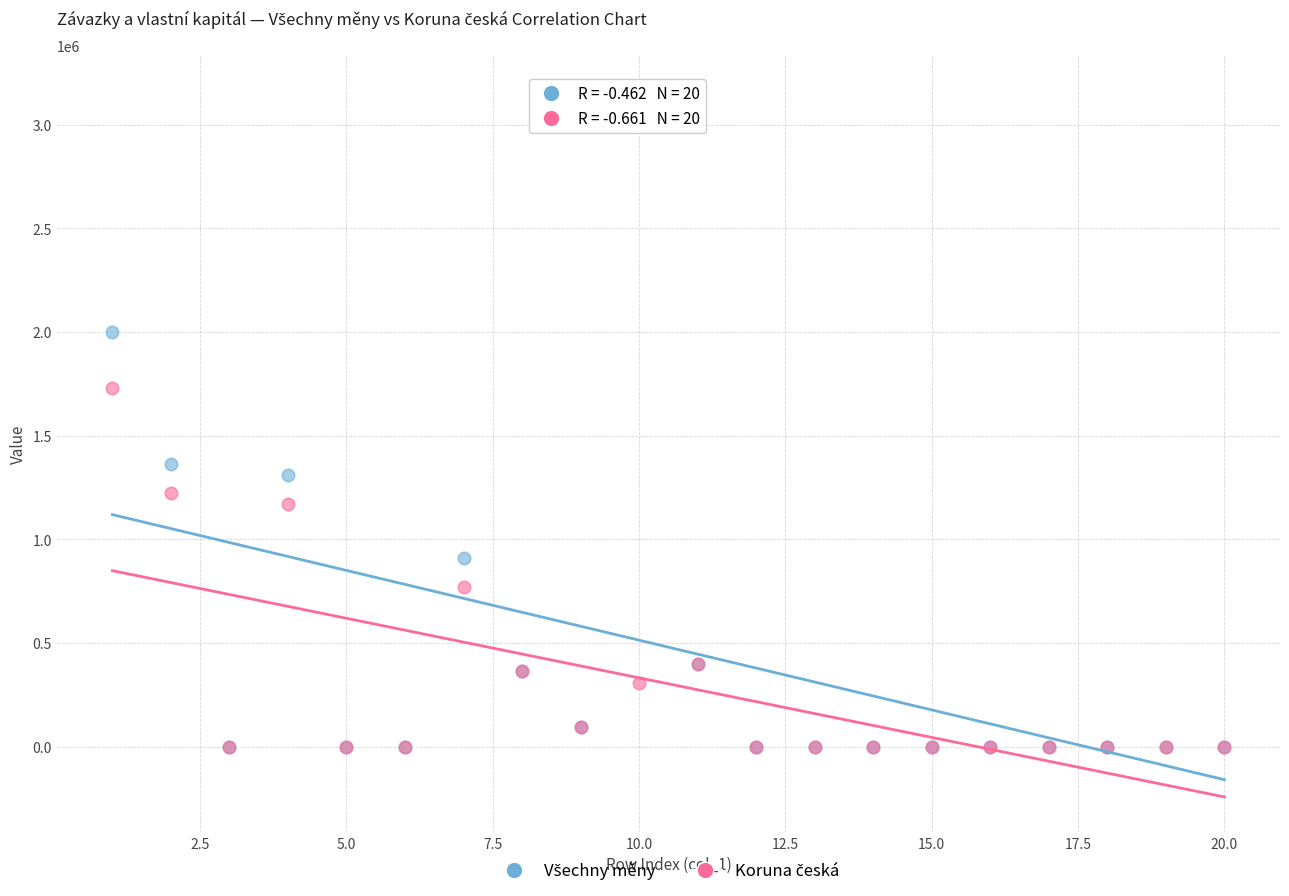

Across all series, what Y value is closest to 1580858?

1730914.9